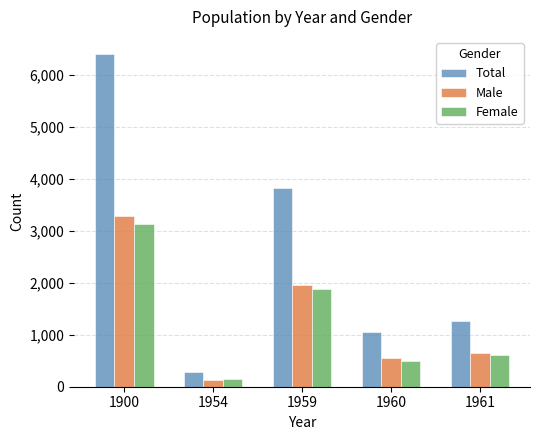

Which category has the highest value in the Male series?

1900